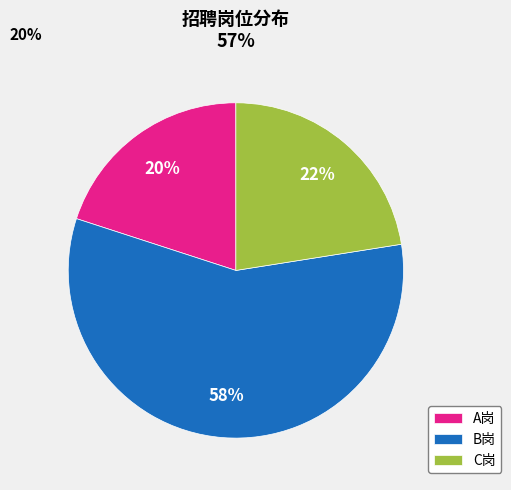

True or false: C岗 accounts for 22% of the total.

True